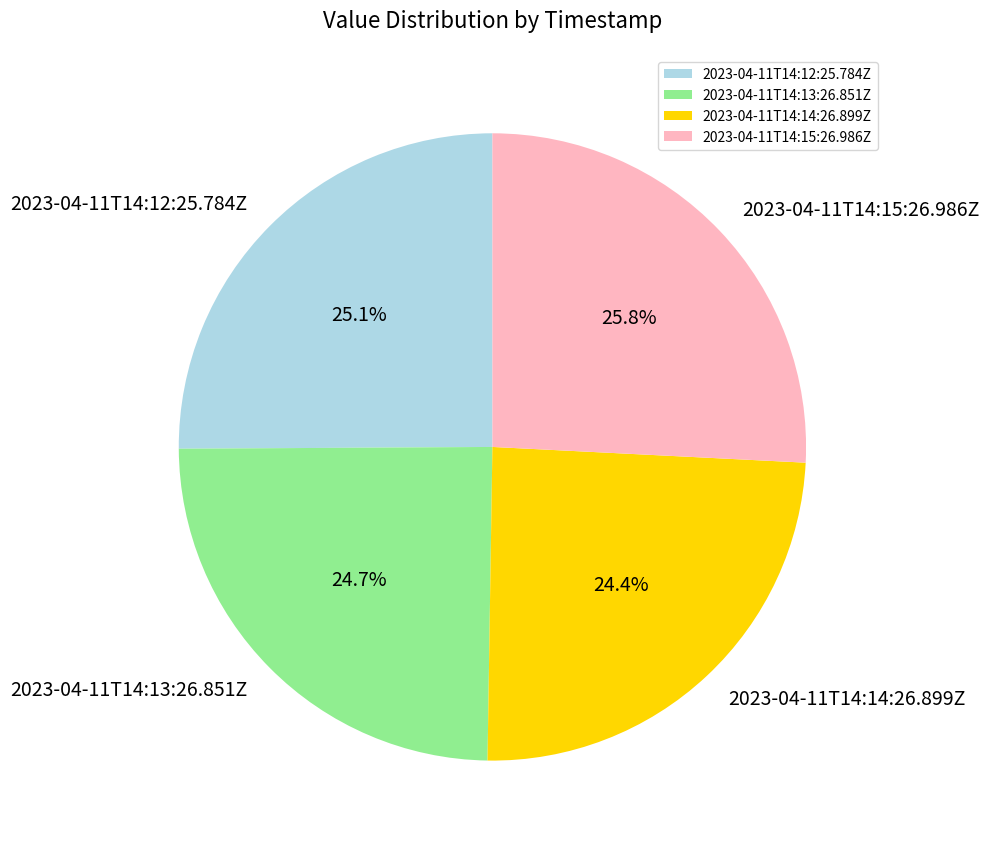

To the nearest percent, what is the difference between the largest and smallest slice percentages?

1%